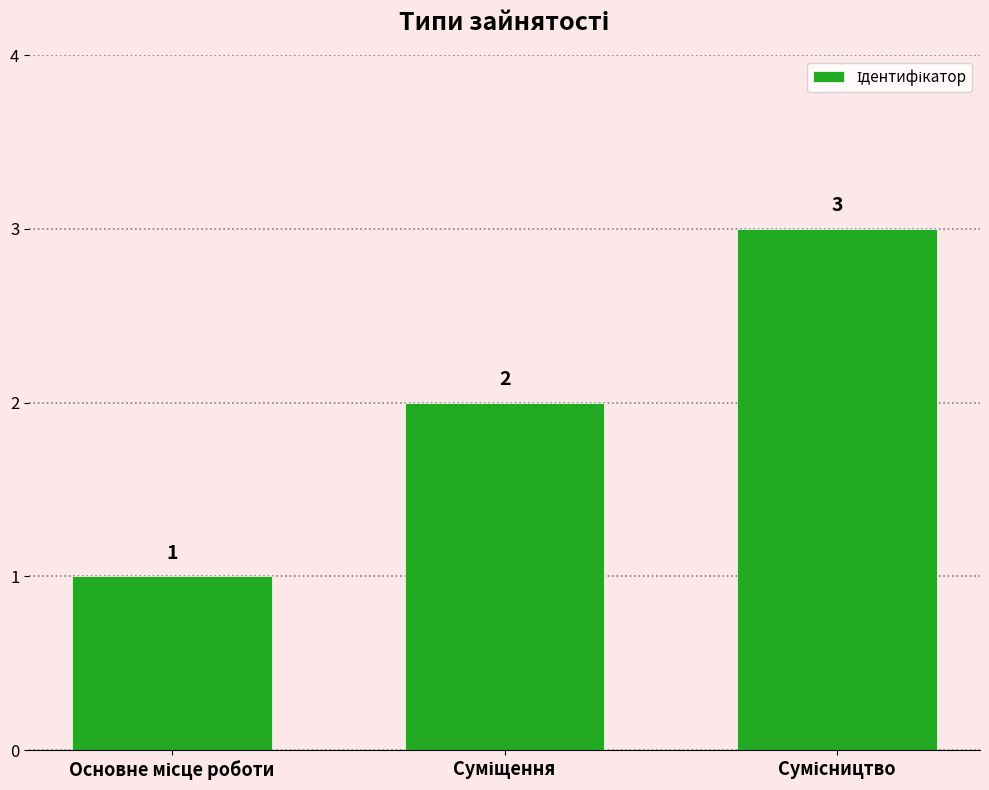

How many values are between 1 and 3?

3